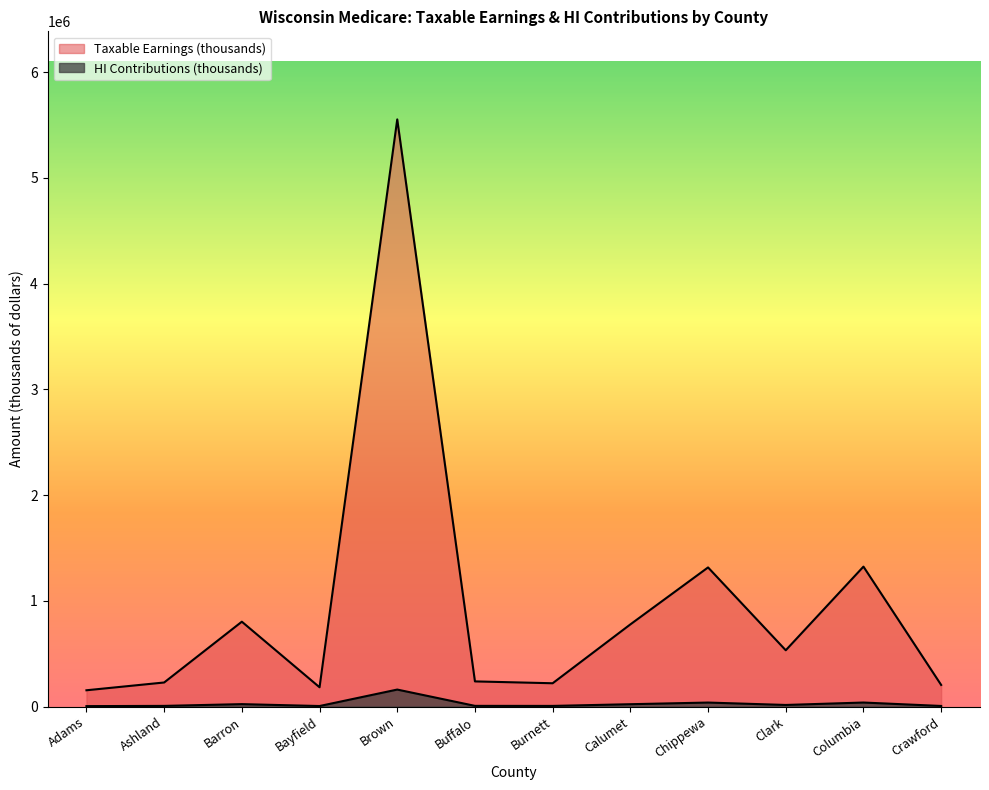

True or false: HI Contributions (thousands) and Taxable Earnings (thousands) intersect in this chart.

False